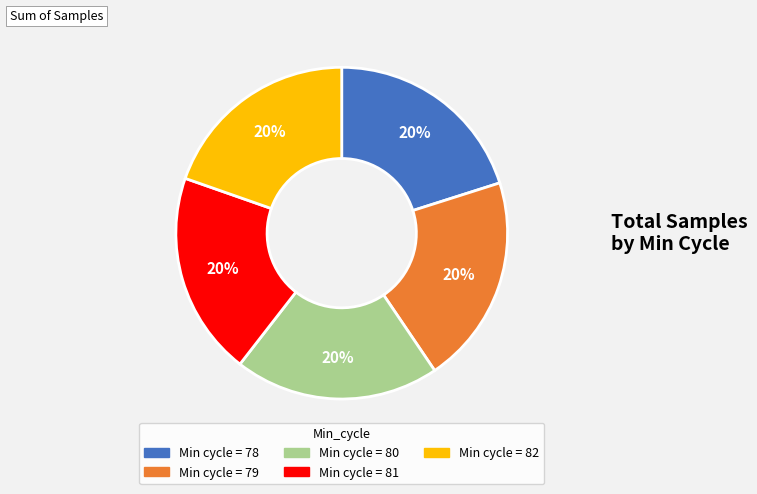

How many slices are in this pie chart?

5